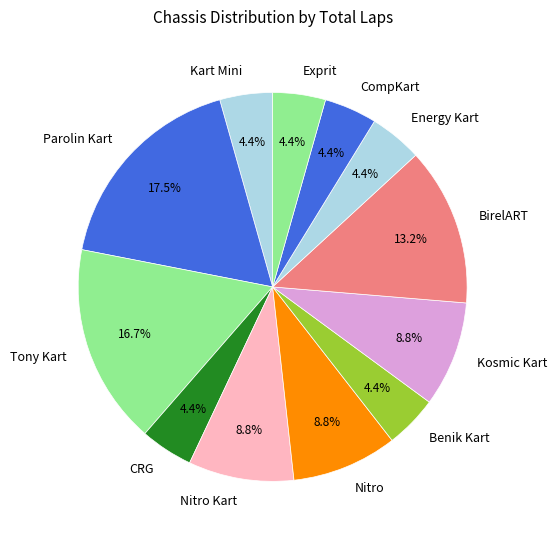

Do Energy Kart and CRG together represent more than half of the pie?

No